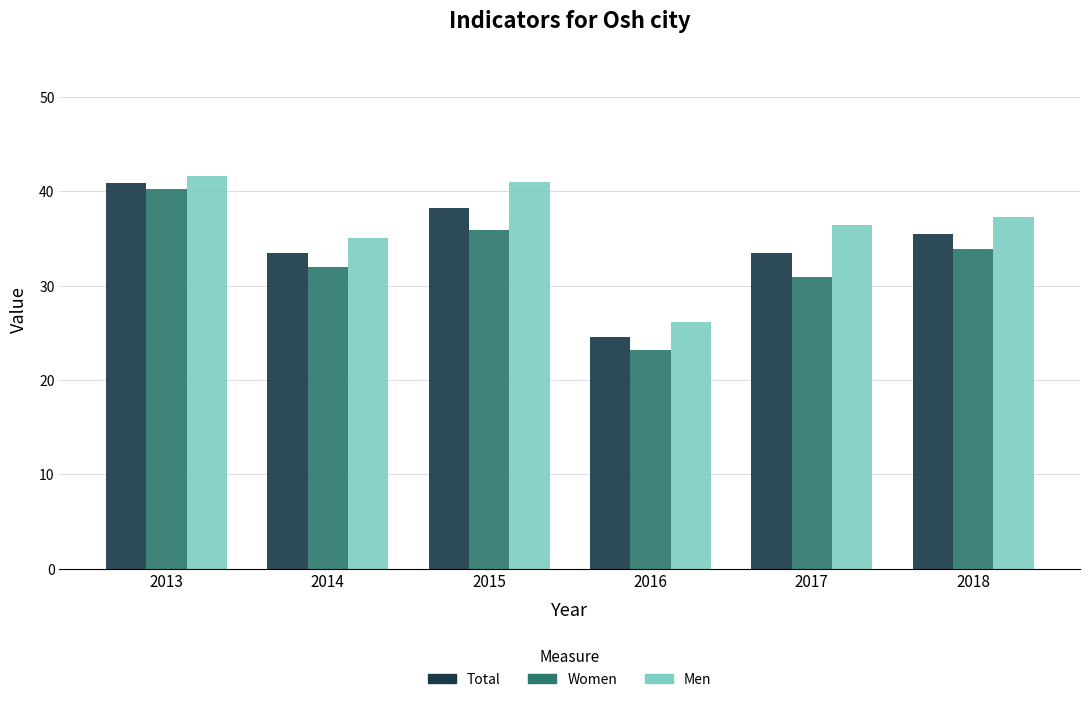

How many categories are shown in the chart?

6